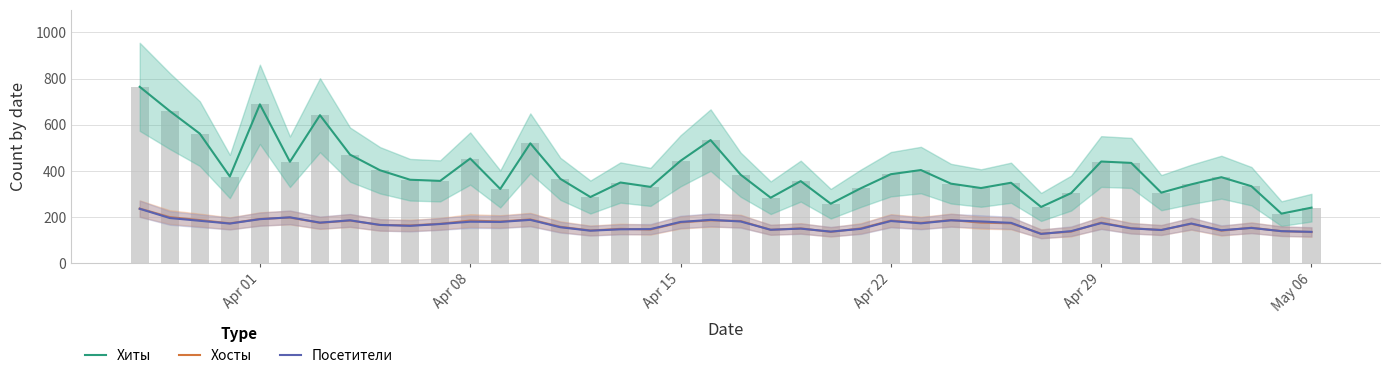

Reading left to right, list all the values displayed in this chart.

Хиты: 764	659	561	375	688	439	641	470	402	361	356	453	321	519	365	286	349	330	443	533	383	283	355	257	324	385	403	344	325	348	243	303	440	434	305	341	372	333	214	240
Хосты: 236	199	186	172	191	197	174	184	165	163	170	184	180	189	157	141	148	145	176	185	182	144	150	135	150	184	174	186	175	172	127	136	175	151	143	170	140	153	138	134
Посетители: 235	195	183	171	190	198	175	185	165	161	169	179	178	187	155	140	146	147	178	187	180	144	149	136	148	182	172	185	180	174	126	138	173	150	143	171	142	152	138	135